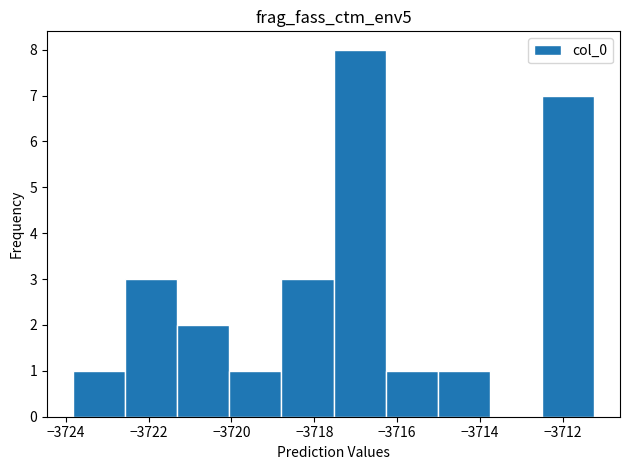

Reading left to right, list every bar in this chart as the range it spans on the x-axis followed by its height. Neither the bar edges nor the heights are printed on the chart, so give them approximately, as read against the axes.

-3723.8 to -3722.6: 1
-3722.6 to -3721.4: 3
-3721.4 to -3720.0: 2
-3720.0 to -3718.8: 1
-3718.8 to -3717.6: 3
-3717.6 to -3716.2: 8
-3716.2 to -3715.0: 1
-3715.0 to -3713.8: 1
-3713.8 to -3712.6: 0
-3712.6 to -3711.2: 7